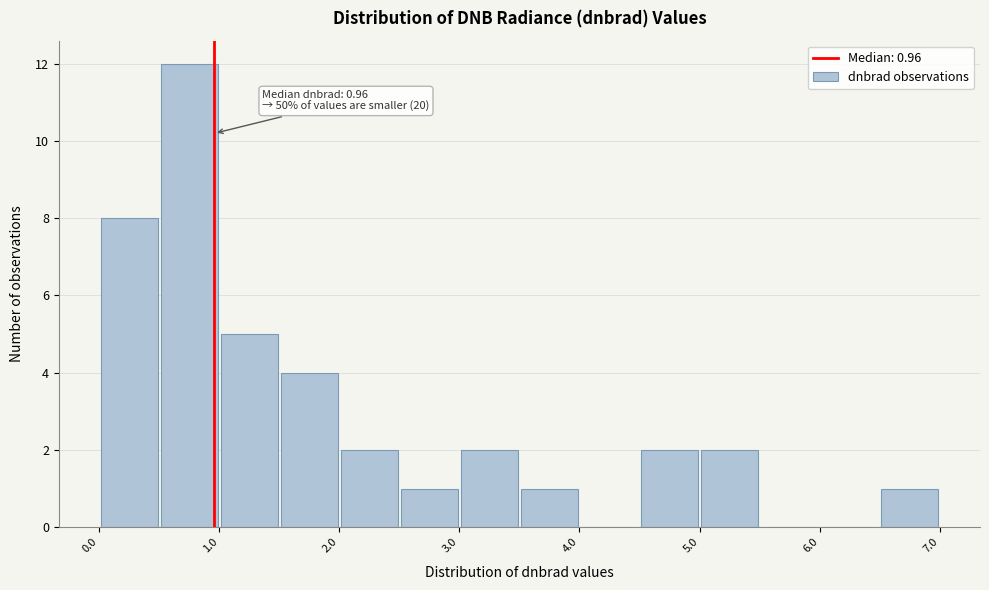

Over which range of the x-axis is the bar tallest?

0.5 to 1.0